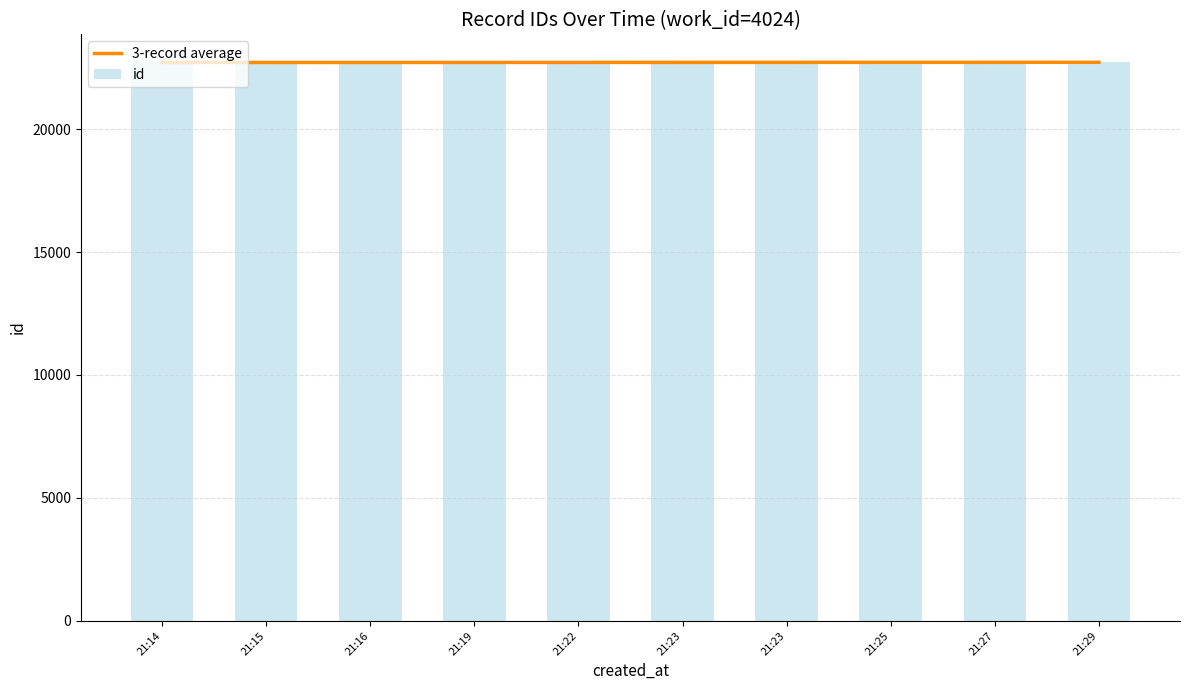

At which label does 3-record average first exceed 22712?

21:23